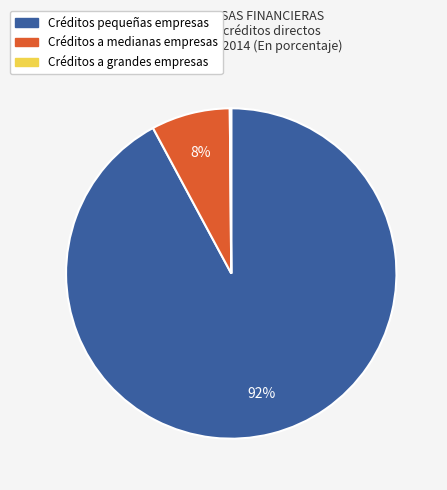

Do Créditos pequeñas empresas and Créditos a medianas empresas together represent more than half of the pie?

Yes